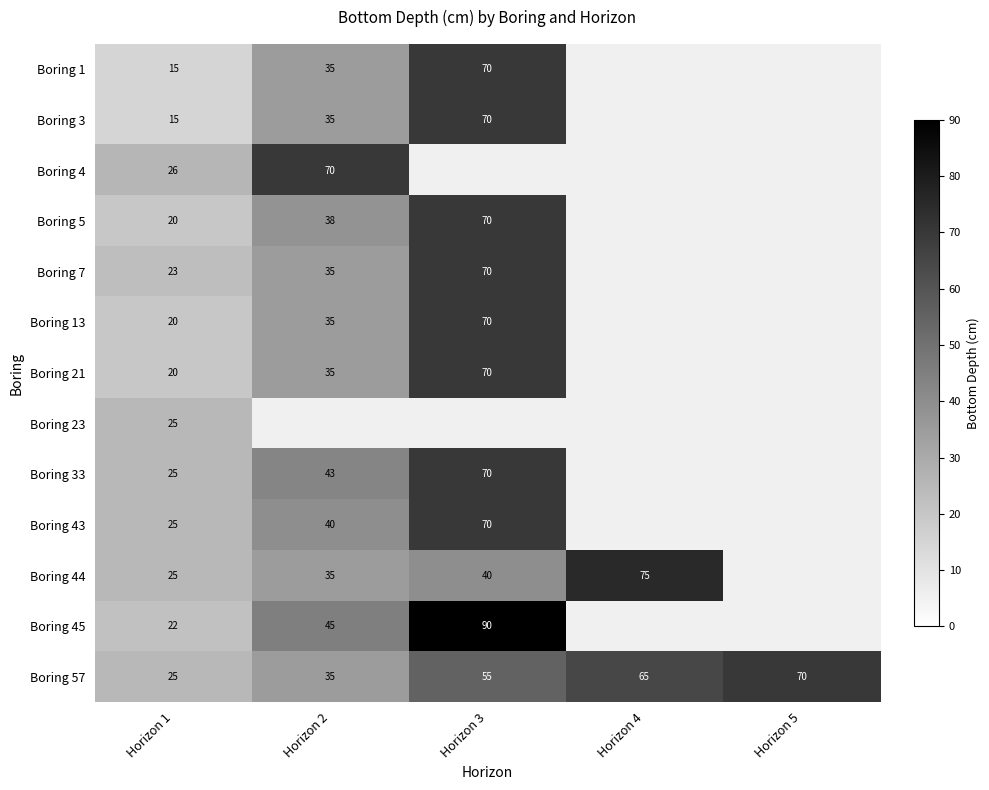

At which label does Boring 57 reach its minimum?

Horizon 1